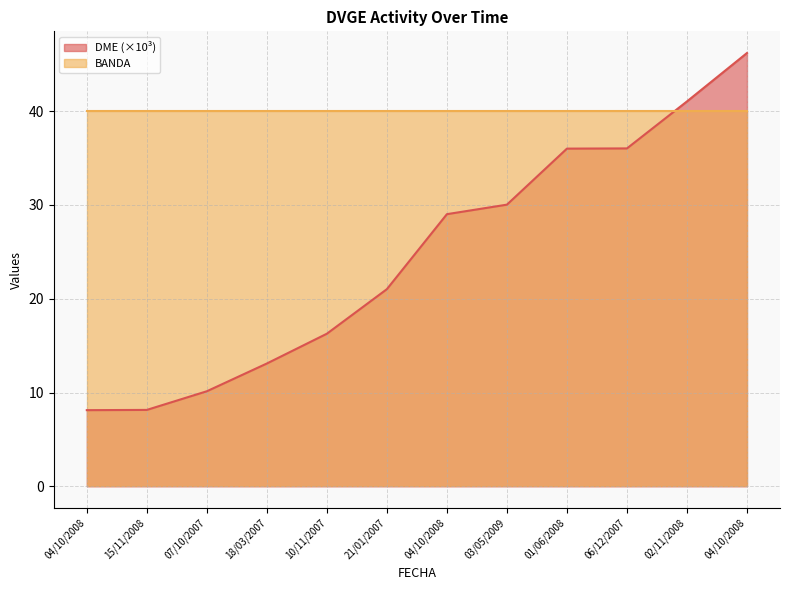

The value at 02/11/2008 is 41.0. True or false?

True